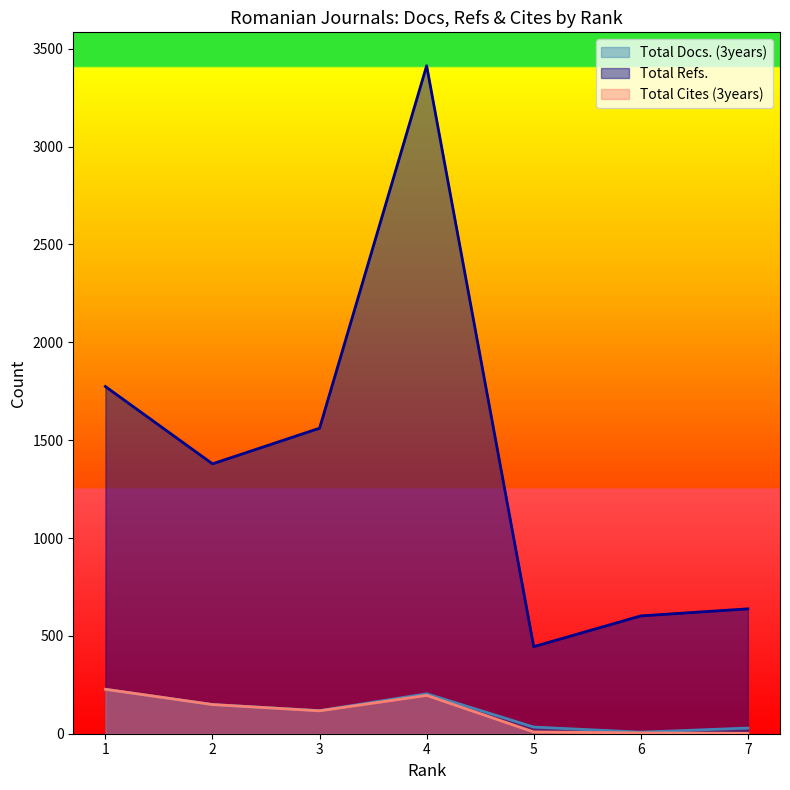

At which category does the chart reach its peak across all series?

4